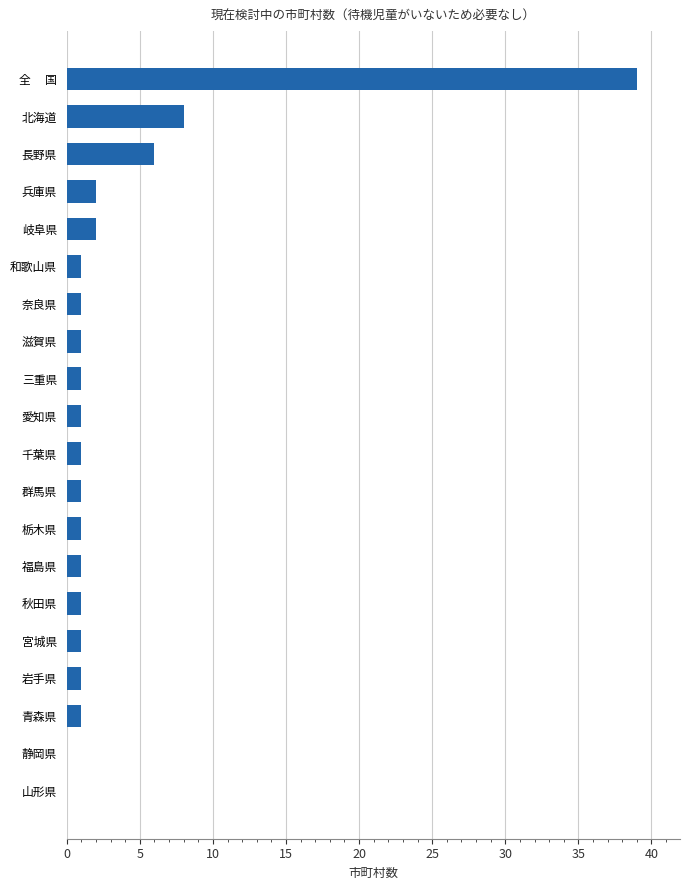

Which has a higher value, 全　 国 or 愛知県?

全　 国